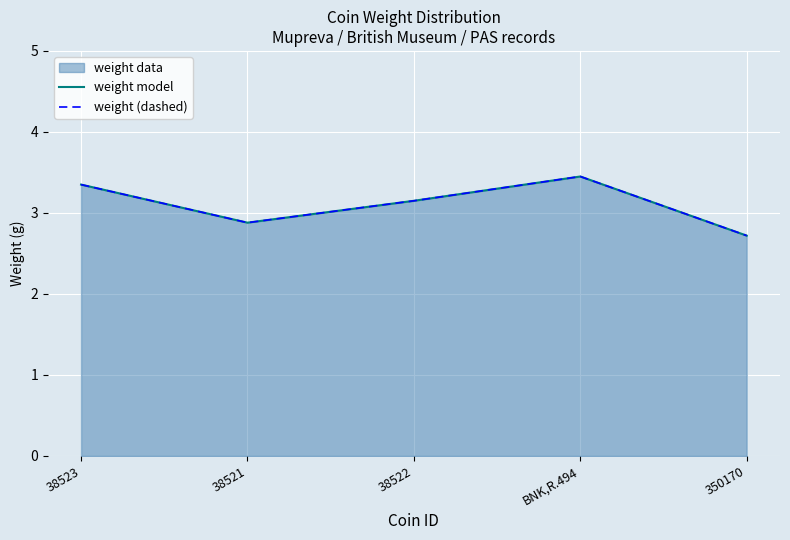

True or false: weight (dashed) and weight model intersect in this chart.

False